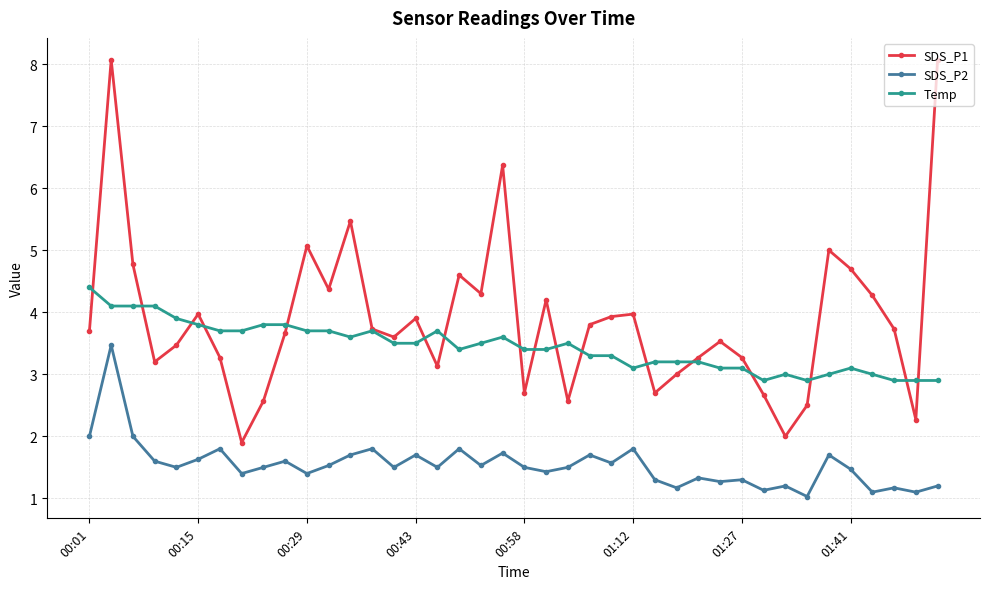

True or false: SDS_P1 has more than 1 interior local peaks.

True